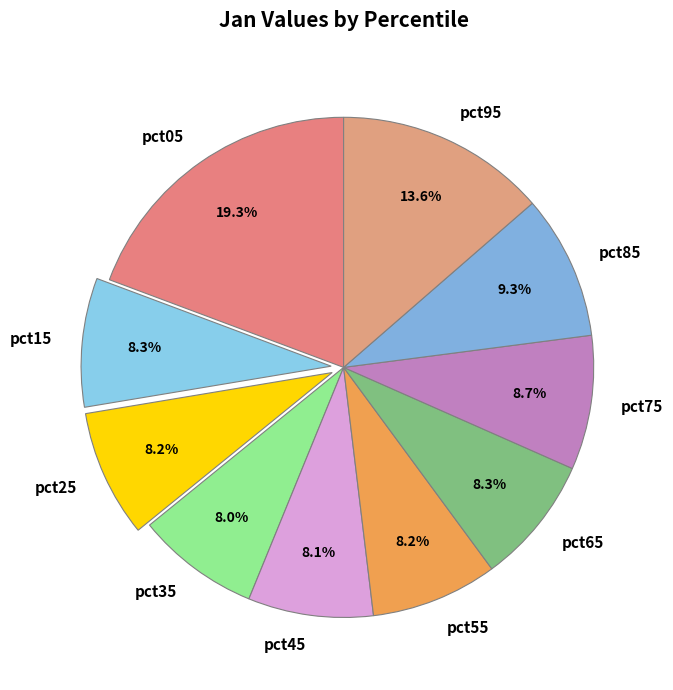

What percentage is NOT represented by pct95?

86.4%